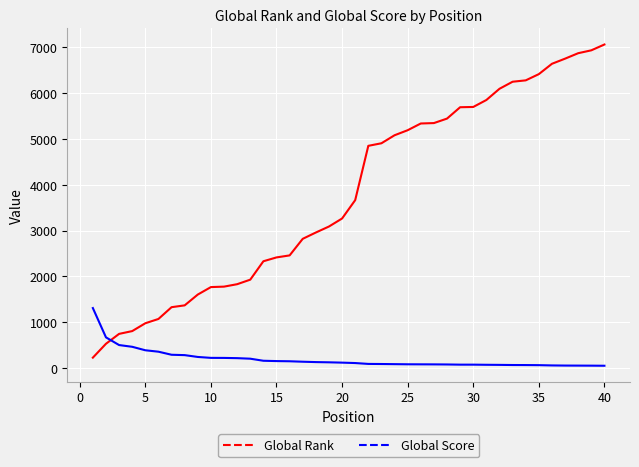

What is the maximum value shown in the chart?

7063